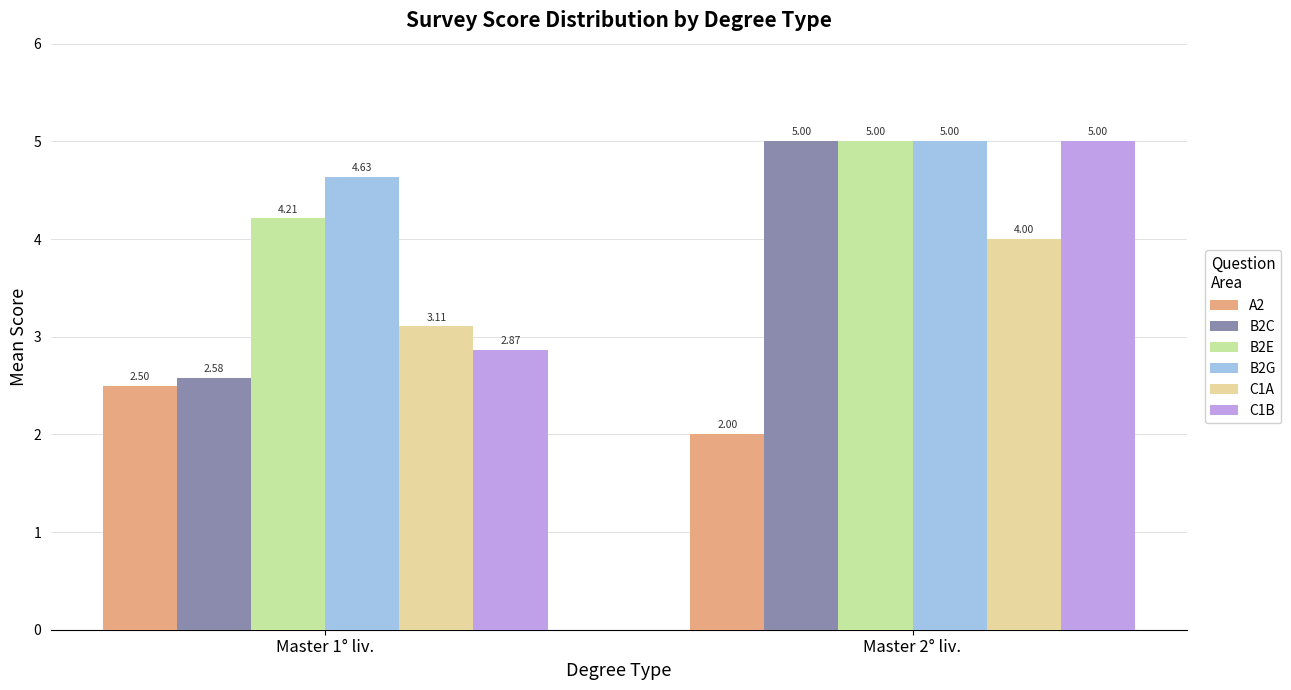

What is the difference between the maximum and minimum values in the B2E series?

0.8